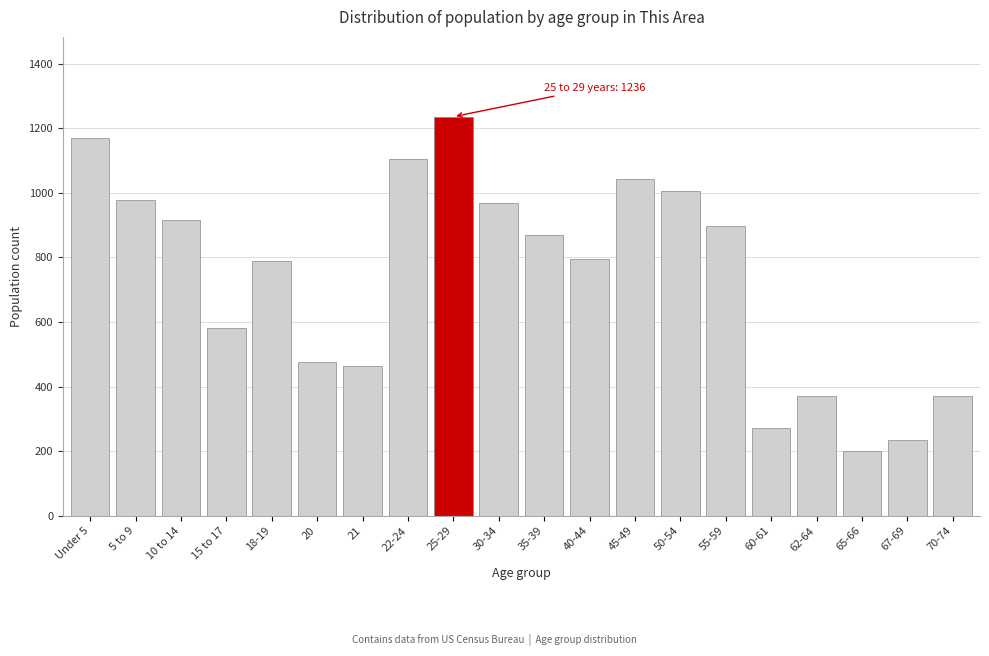

What is the approximate value at 35-39, to the nearest 50?

850